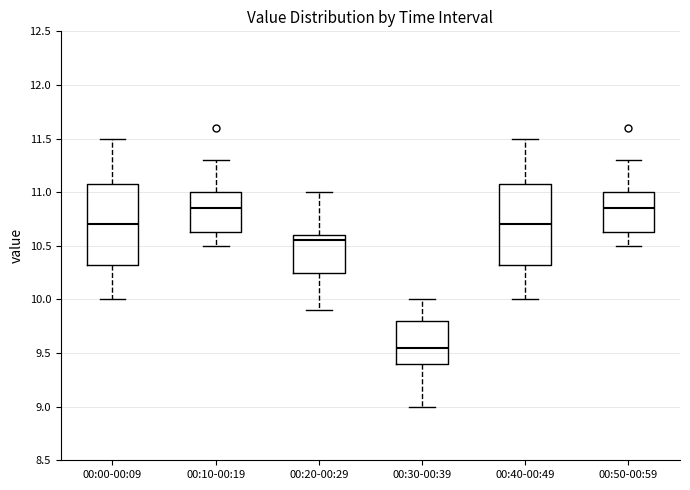

Reading left to right, transcribe this box plot: for each box, give where its median line is, the range the box spans, and where its two whiskers end, as read against the y-axis. The values are not printed on the chart, so give them approximately, as read against the axis.

00:00-00:09: median 10.70, box 10.35 to 11.10, whiskers 10.00 to 11.50
00:10-00:19: median 10.85, box 10.65 to 11.00, whiskers 10.50 to 11.30
00:20-00:29: median 10.55, box 10.25 to 10.60, whiskers 9.90 to 11.00
00:30-00:39: median 9.55, box 9.40 to 9.80, whiskers 9.00 to 10.00
00:40-00:49: median 10.70, box 10.35 to 11.10, whiskers 10.00 to 11.50
00:50-00:59: median 10.85, box 10.65 to 11.00, whiskers 10.50 to 11.30